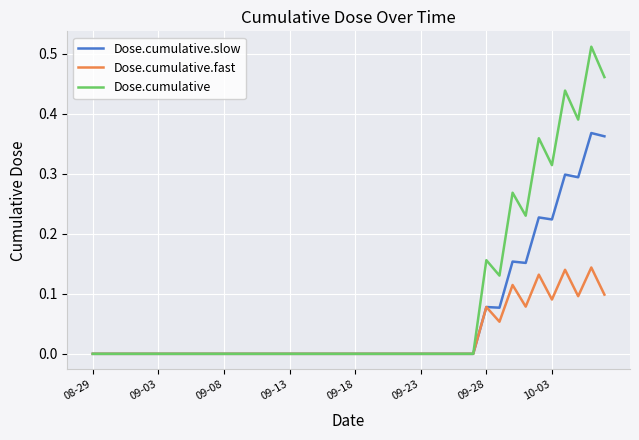

Which series has the largest total across all categories?

Dose.cumulative